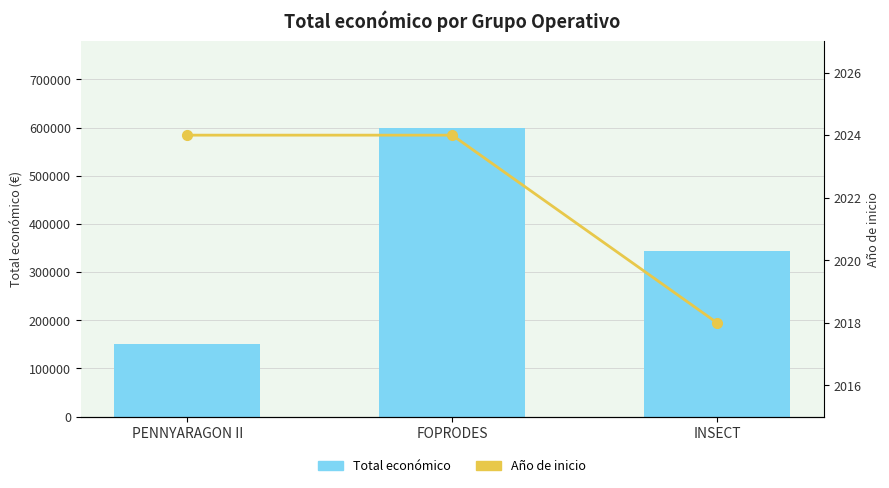

List the labels in order of Año de inicio value, smallest first.

INSECT, PENNYARAGON II, FOPRODES